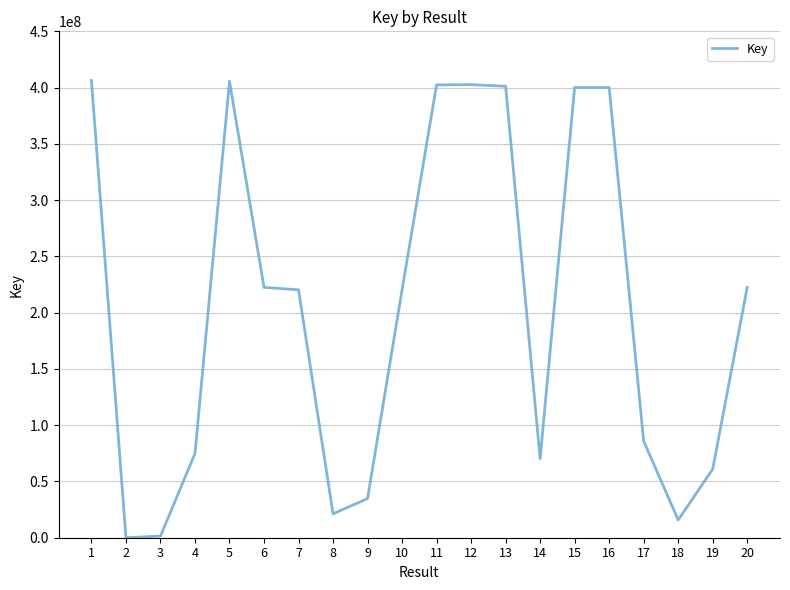

What is the maximum value shown in the chart?

406196699